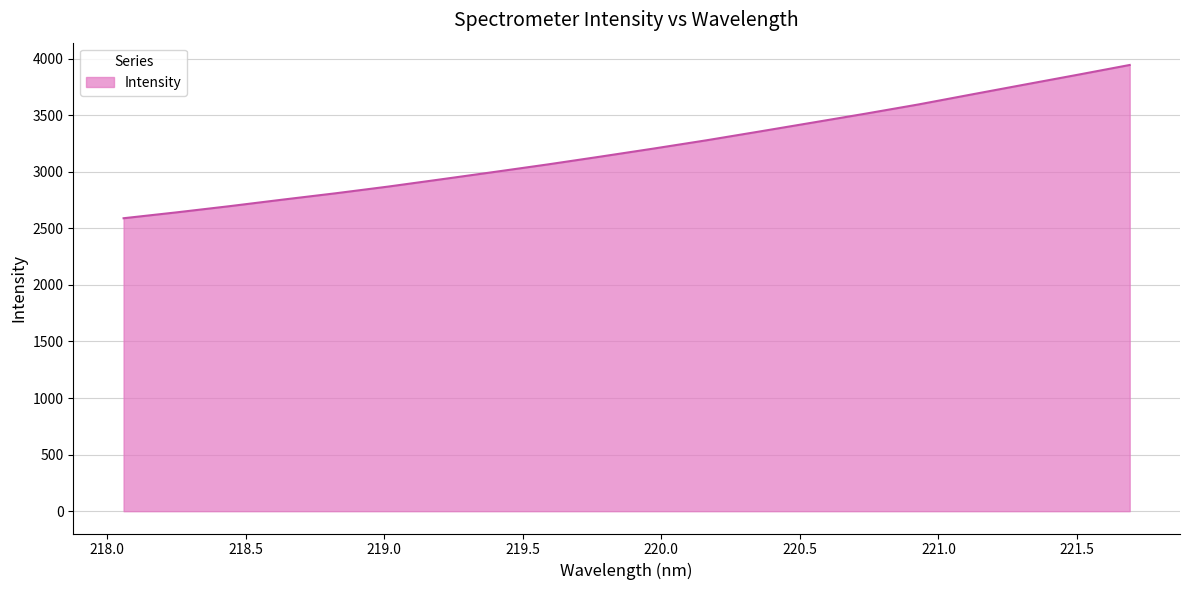

Does the chart have visible grid lines?

Yes